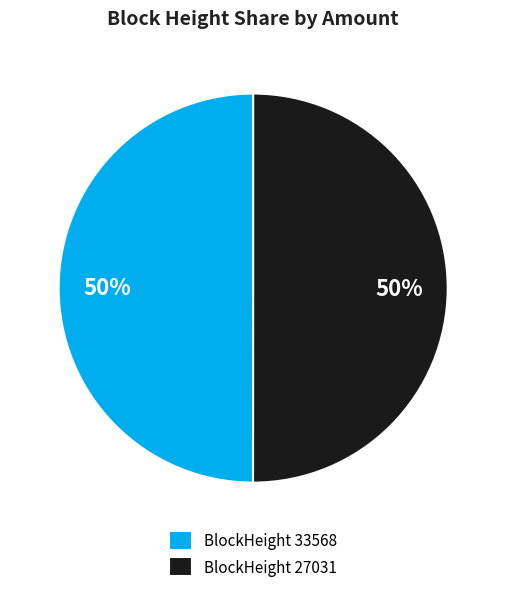

To the nearest percent, what is the average slice percentage?

50%